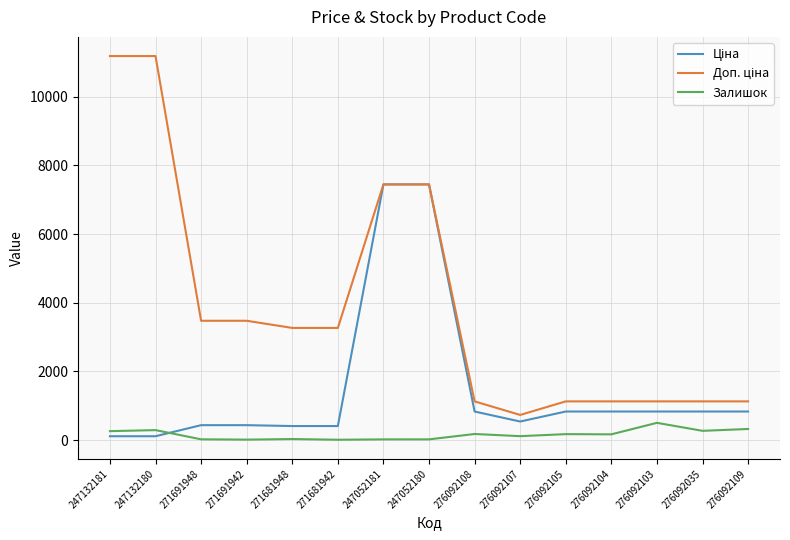

What is the total value across all series at 276092109?

2281.2